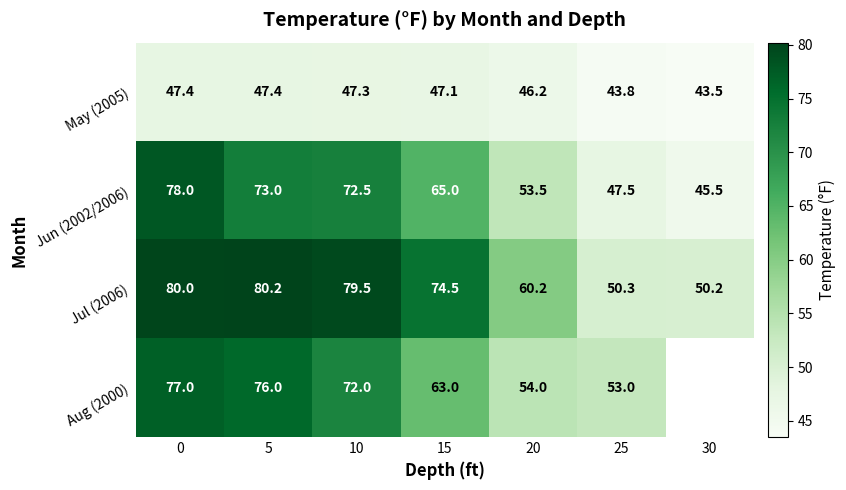

What value does the Jul (2006) series have at 30?

50.2